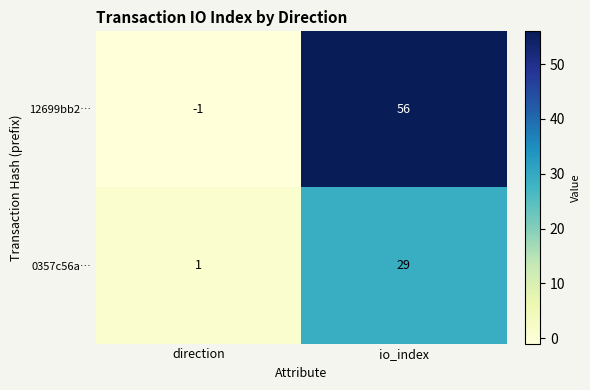

What is the spread (max minus min) of values at io_index?

27